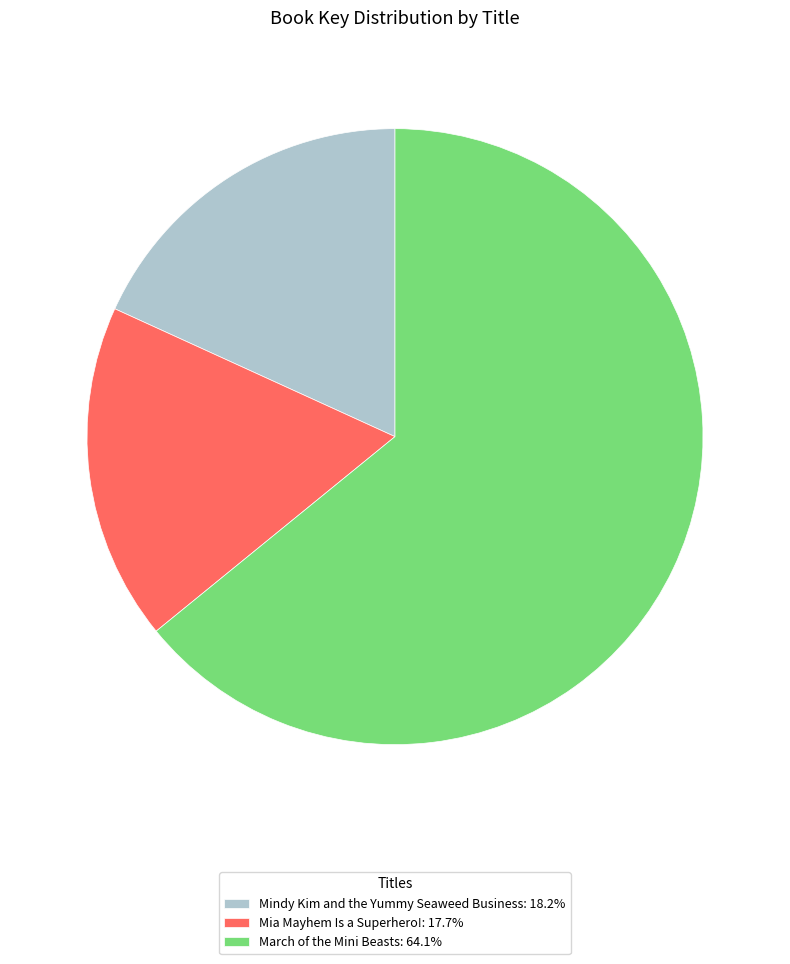

How many segments does this pie chart have?

3